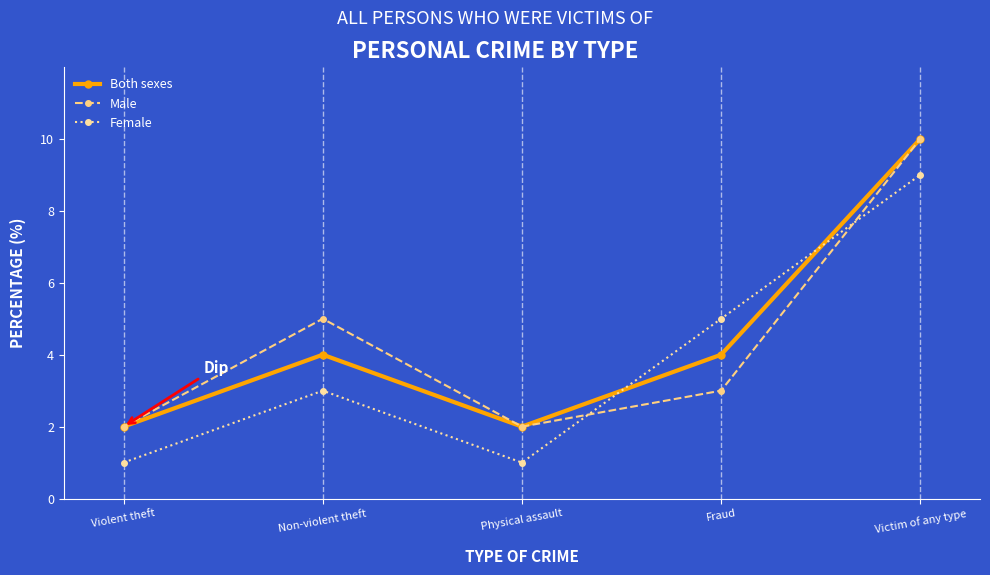

Where do Male and Female first cross each other?

Physical assault and Fraud